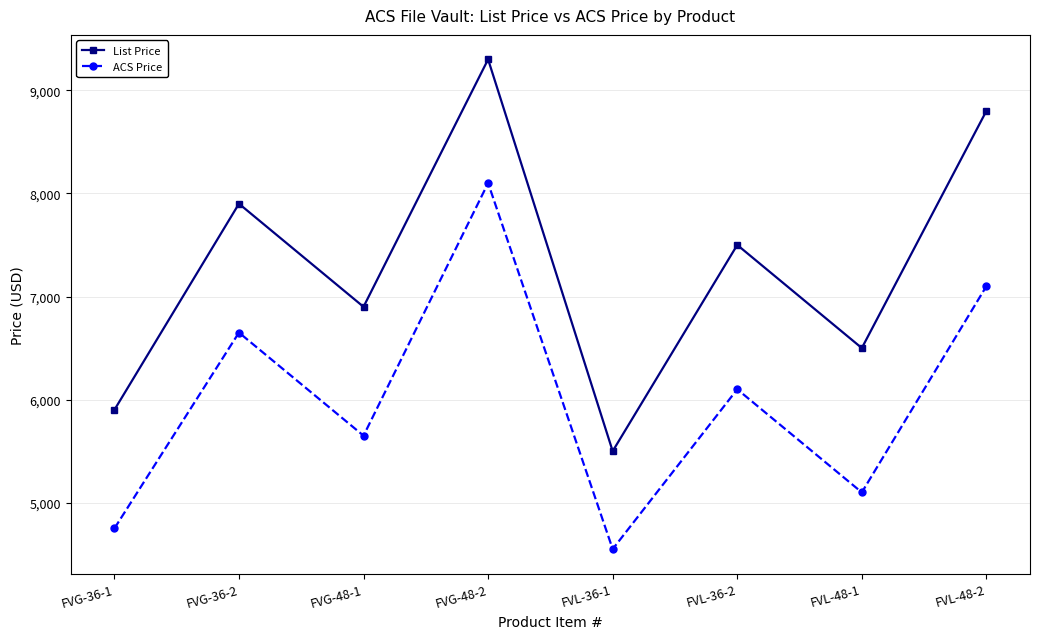

True or false: List Price and ACS Price intersect in this chart.

False